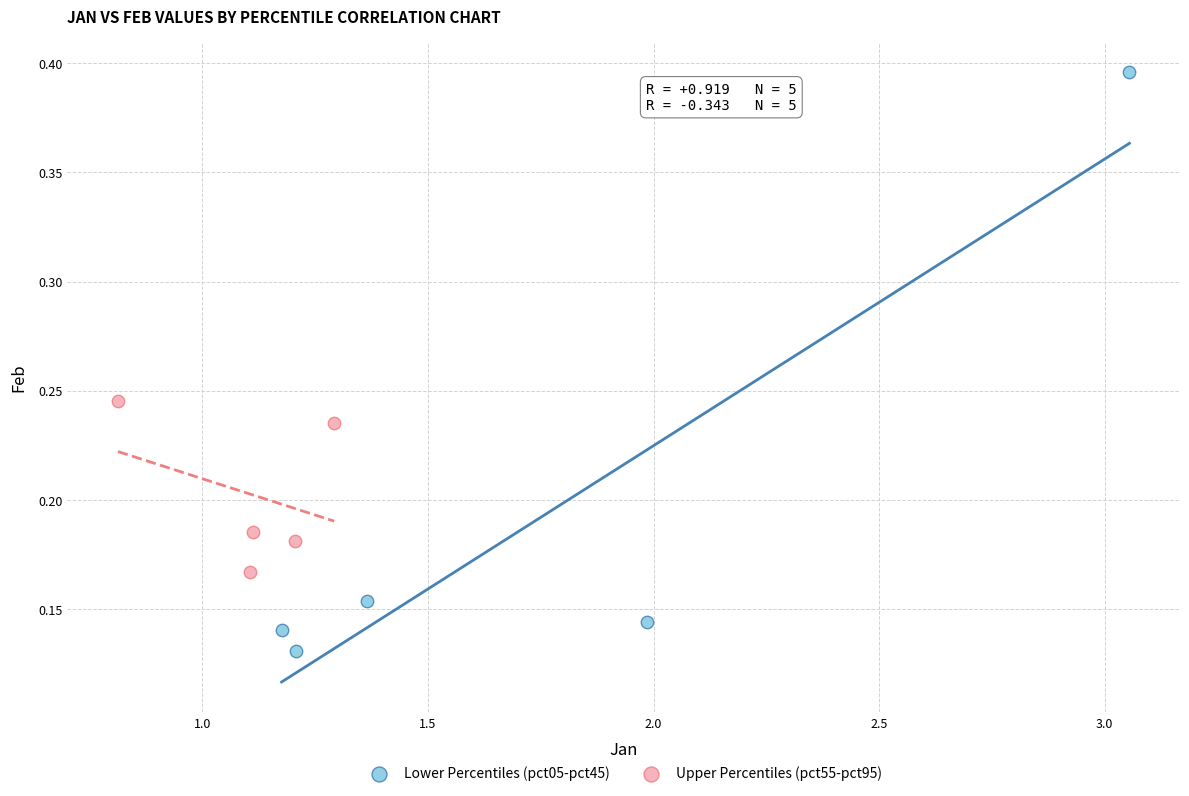

Which series reaches the maximum Y coordinate?

Lower Percentiles (pct05-pct45)